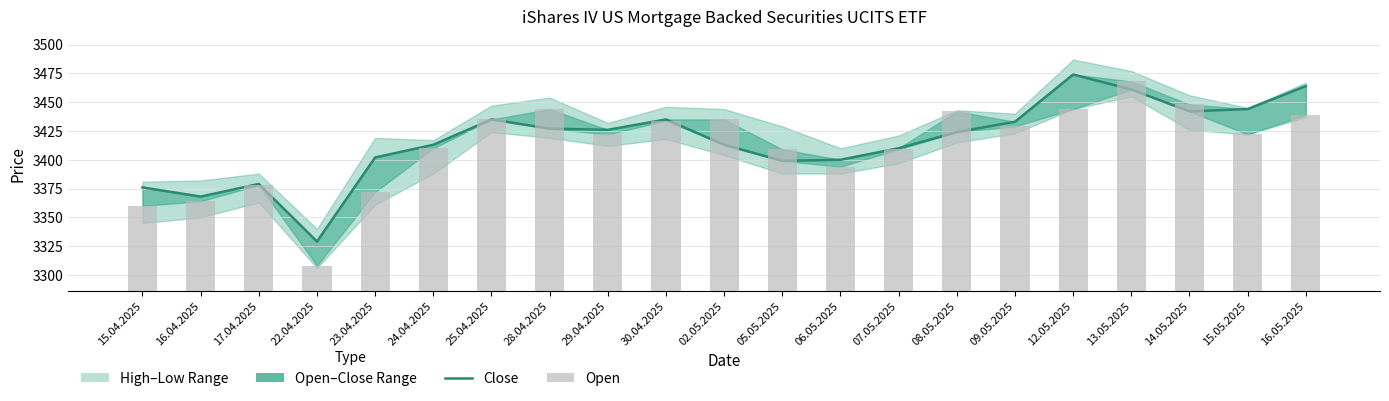

What is the sum of all Open values?

71666